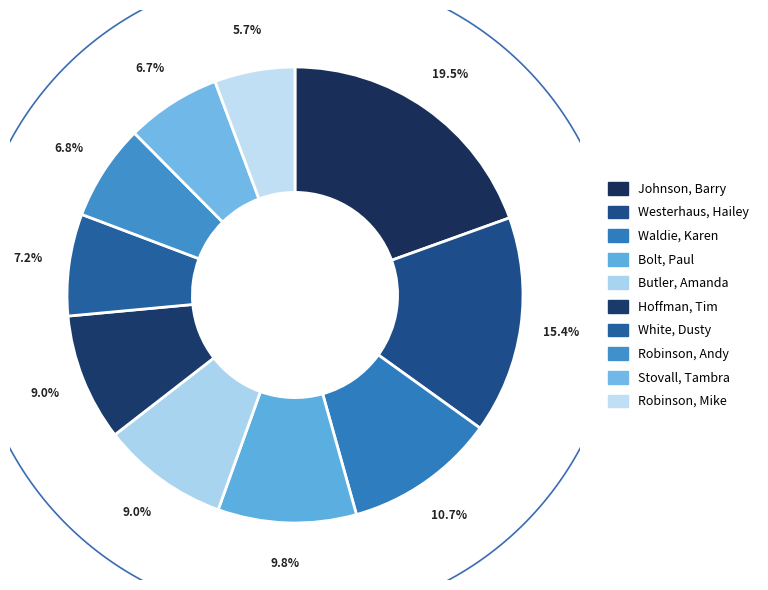

Is Butler, Amanda the majority of the pie?

No